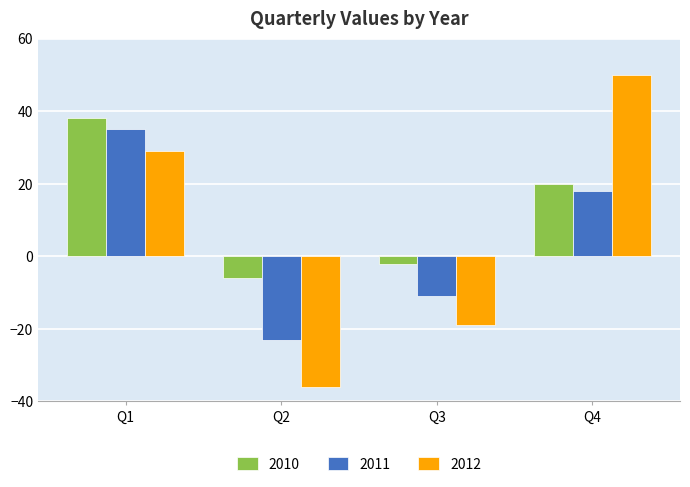

At which label does 2010 reach its minimum?

Q2